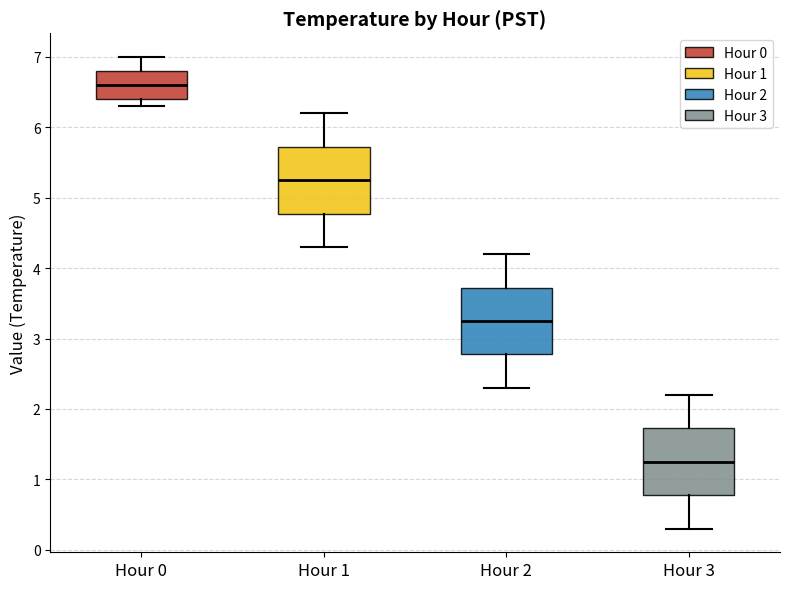

Reading left to right, read every box against the y-axis: the position of its median line, the range the box covers, and the ends of its whiskers. The values are not printed on the chart, so give them approximately, as read against the axis.

Hour 0: median 6.6, box 6.4 to 6.8, whiskers 6.3 to 7.0
Hour 1: median 5.3, box 4.8 to 5.7, whiskers 4.3 to 6.2
Hour 2: median 3.3, box 2.8 to 3.7, whiskers 2.3 to 4.2
Hour 3: median 1.3, box 0.8 to 1.7, whiskers 0.3 to 2.2